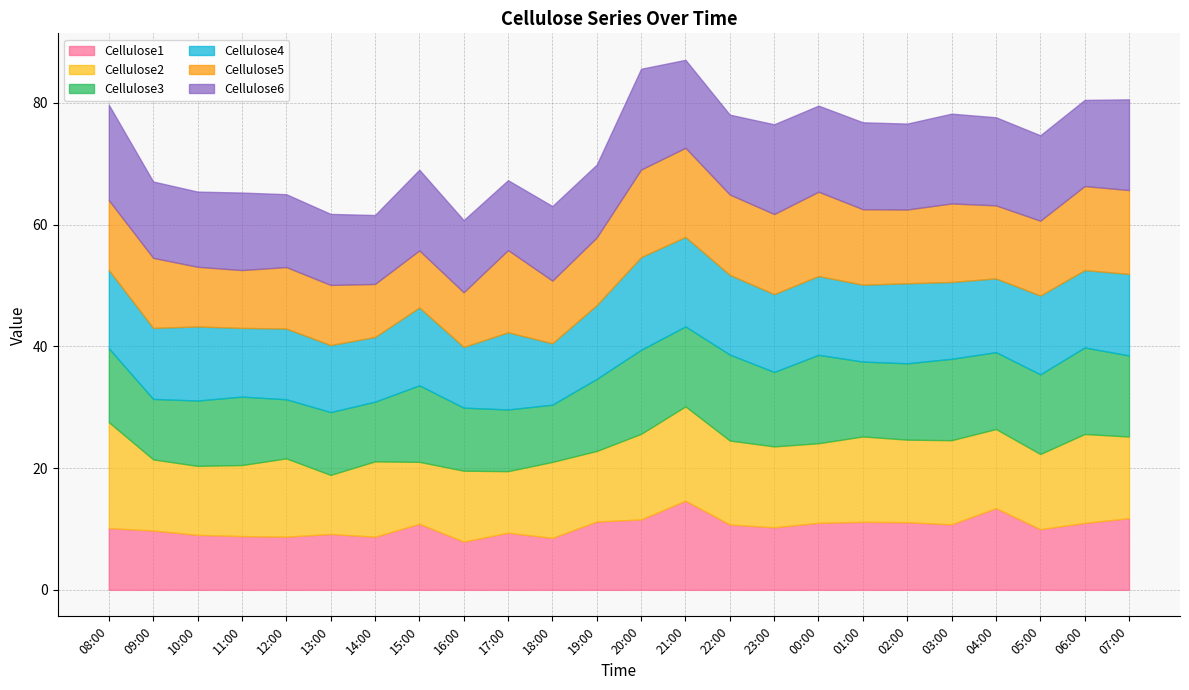

Does the chart have visible grid lines?

Yes